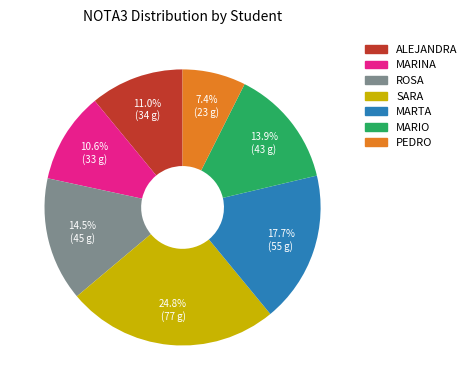

Do MARTA and ROSA together represent more than half of the pie?

No